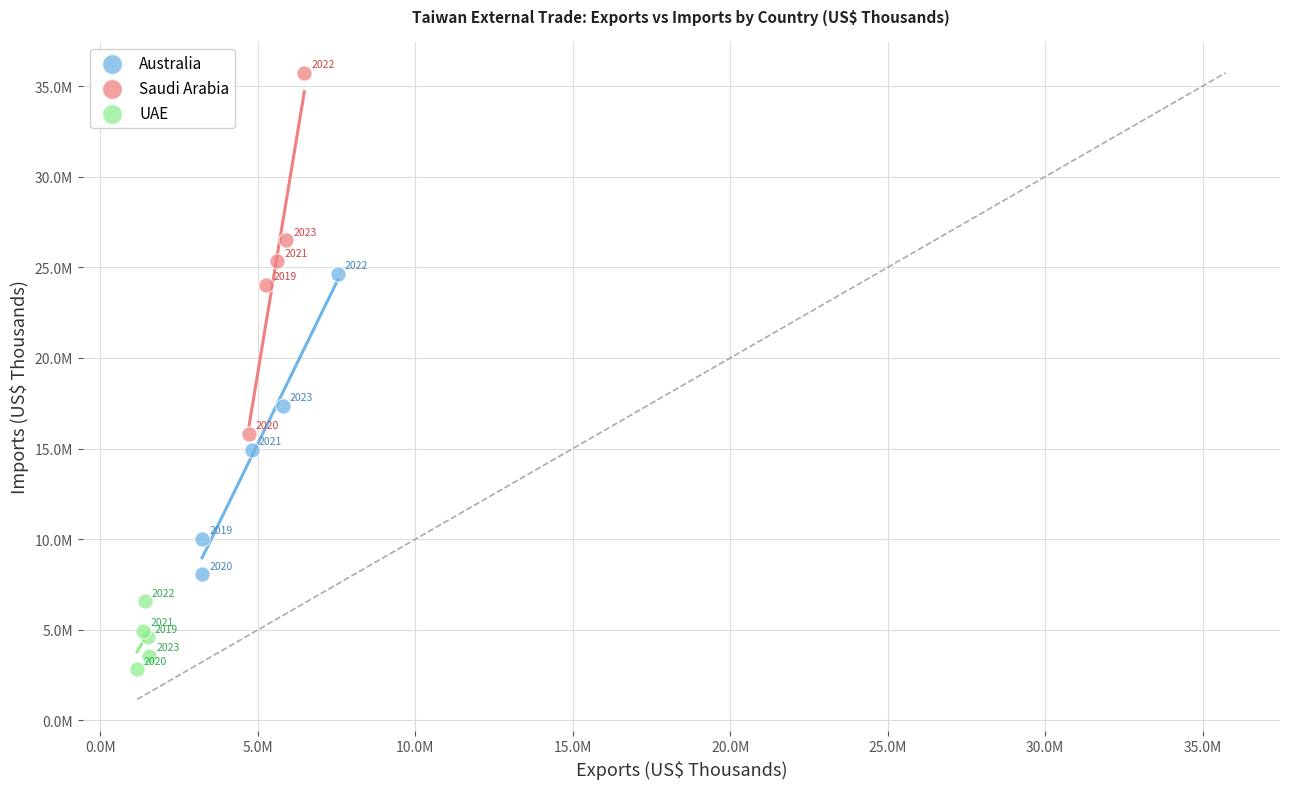

Which series contains the lowest Y value?

UAE